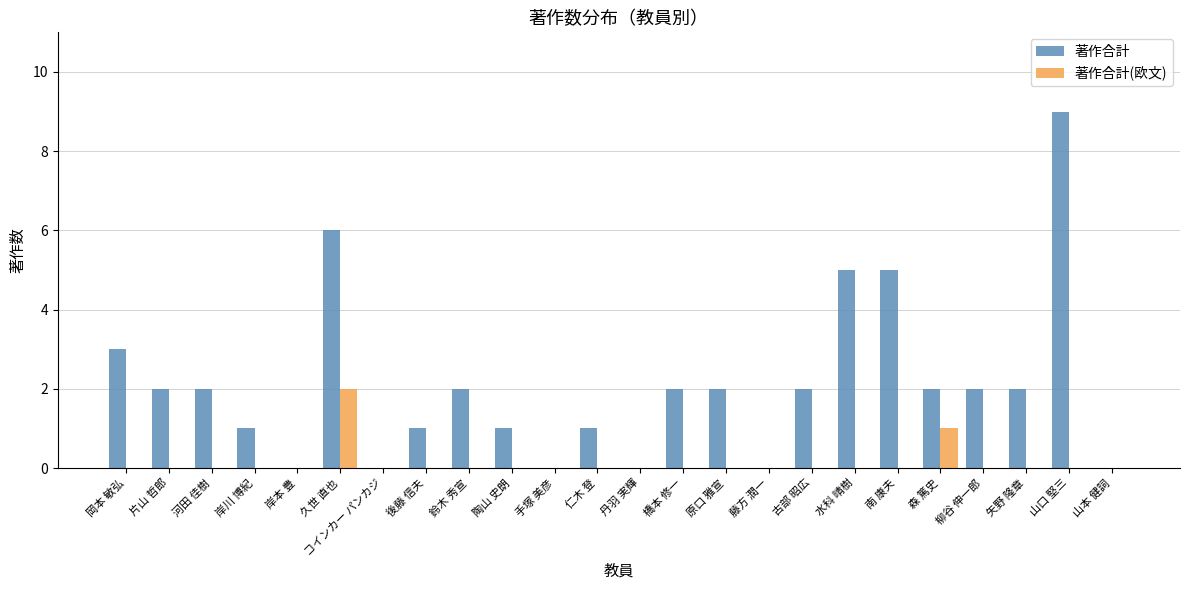

Between 岸川 博紀 and 藤方 潤一, which series saw the biggest shift?

著作合計